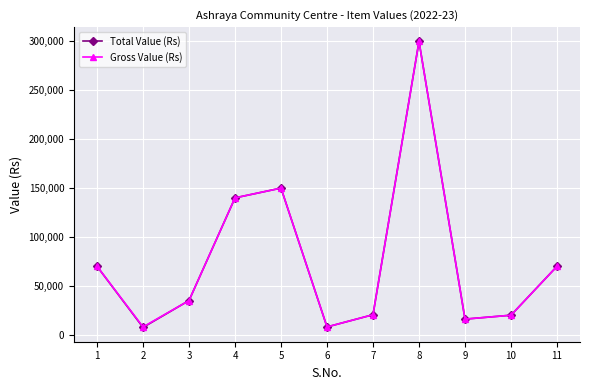

At which category does Gross Value (Rs) reach its first local valley?

2